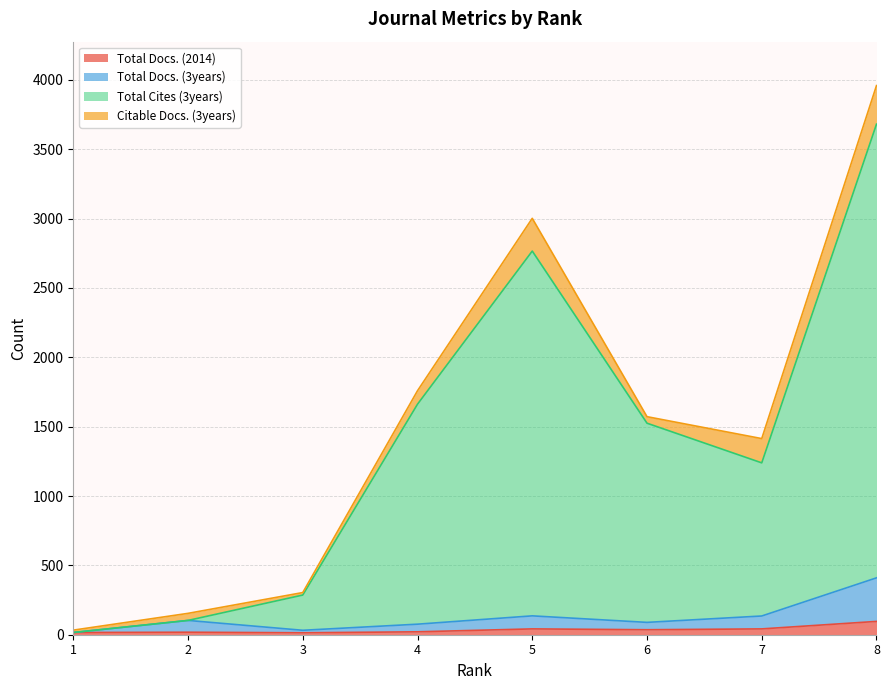

How many interior local valleys does the Total Docs. (3years) series have?

2